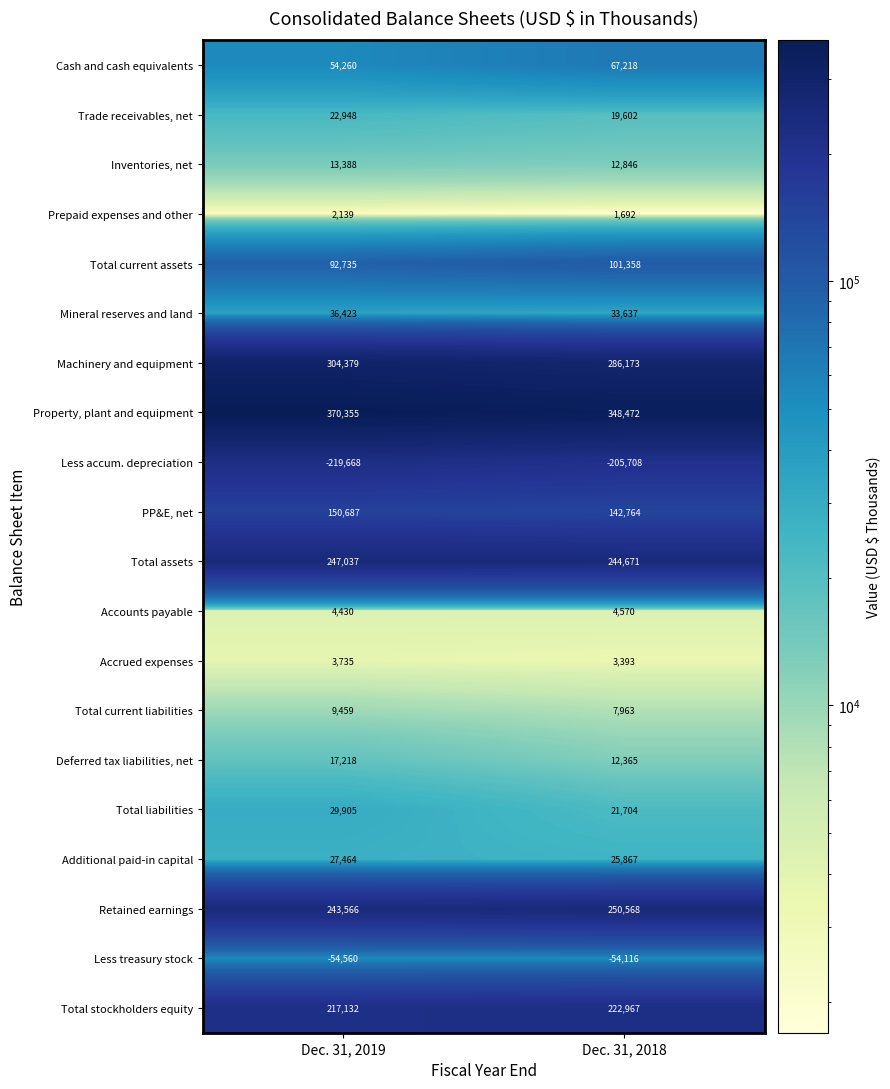

Between Dec. 31, 2019 and Dec. 31, 2018, which series saw the biggest shift?

Property, plant and equipment